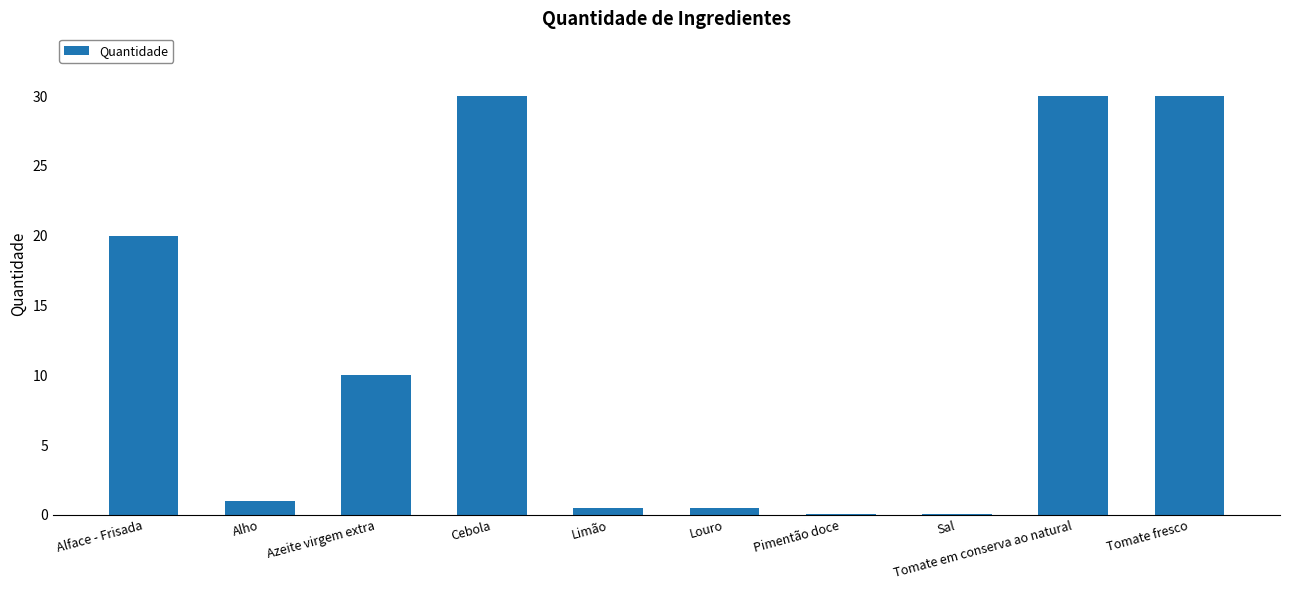

What is the sum of all values?

122.2